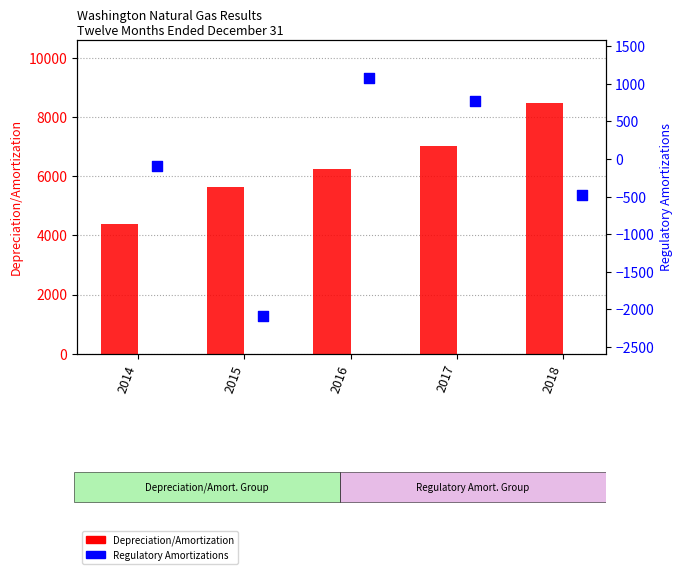

Which series reaches the minimum Y coordinate?

Regulatory Amortizations